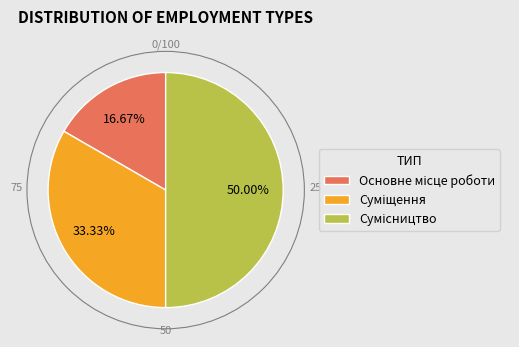

To the nearest percent, what is the difference between the Суміщення and Сумісництво slice percentages?

17%